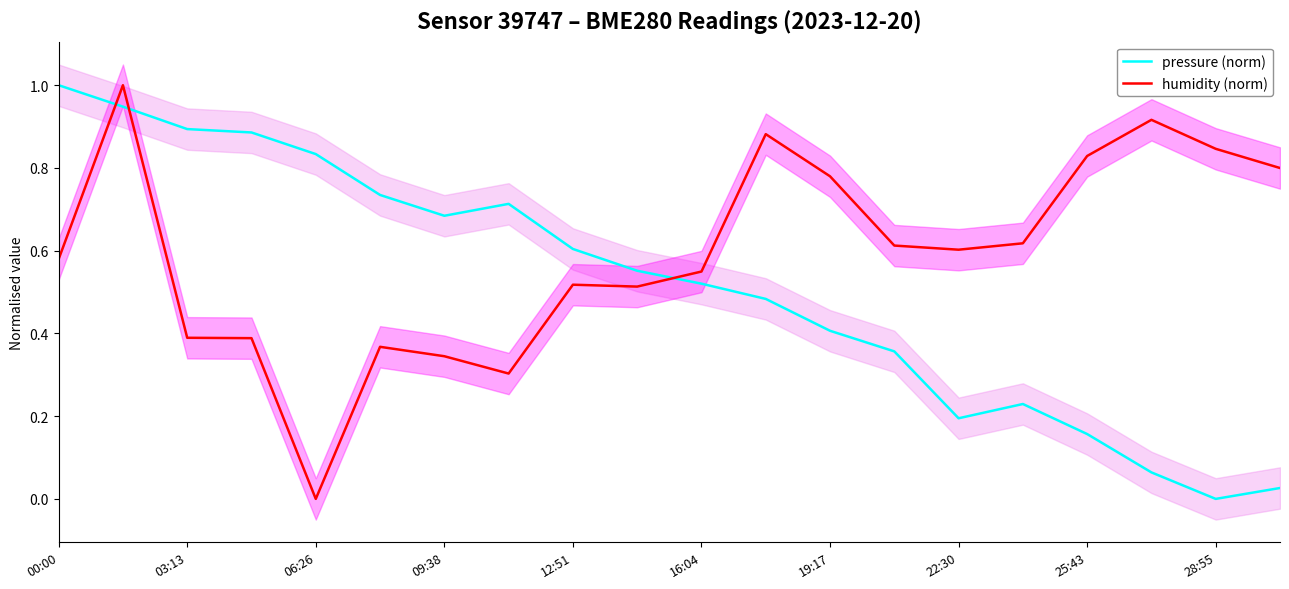

The pressure (norm) series shows 0.9 at 03:13. True or false?

True